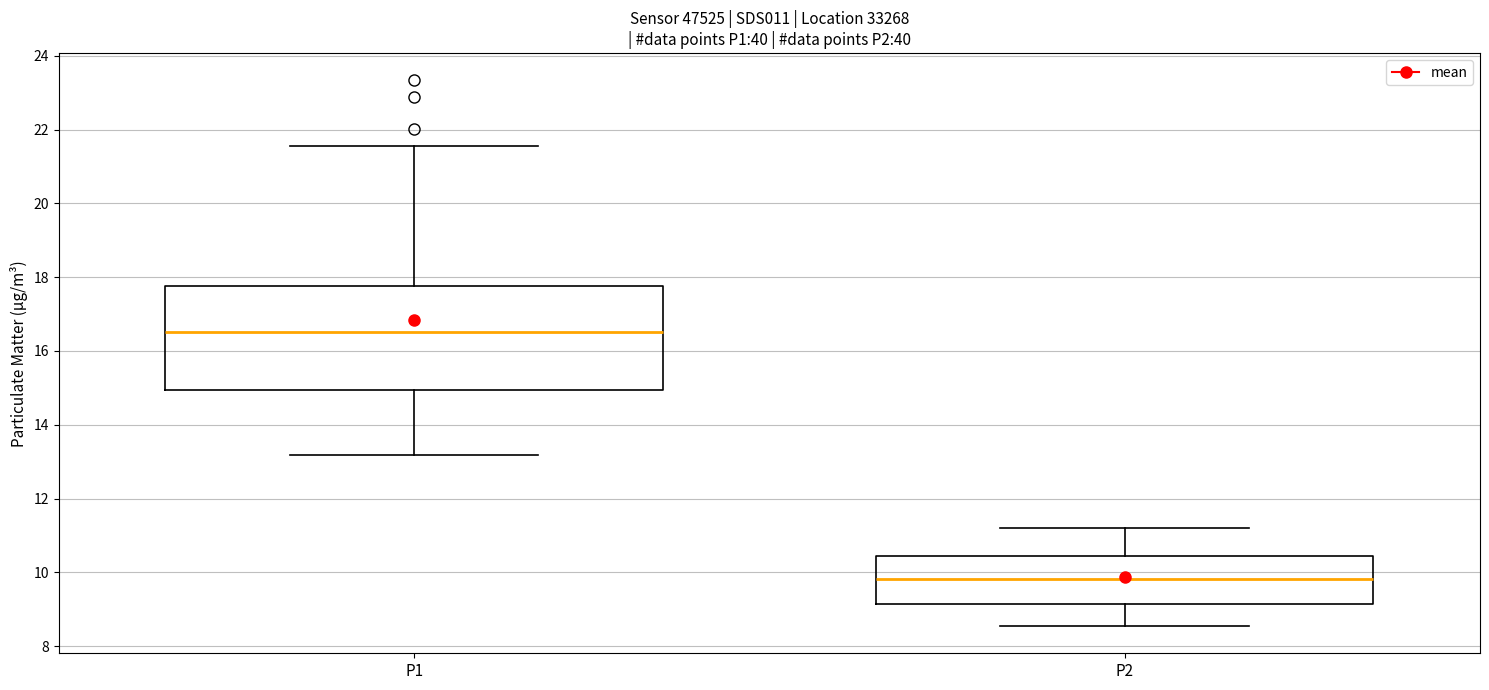

Reading left to right, transcribe this box plot: for each box, give where its median line is, the range the box spans, and where its two whiskers end, as read against the y-axis. The values are not printed on the chart, so give them approximately, as read against the axis.

P1: median 16.6, box 15.0 to 17.8, whiskers 13.2 to 21.6
P2: median 9.8, box 9.2 to 10.4, whiskers 8.6 to 11.2